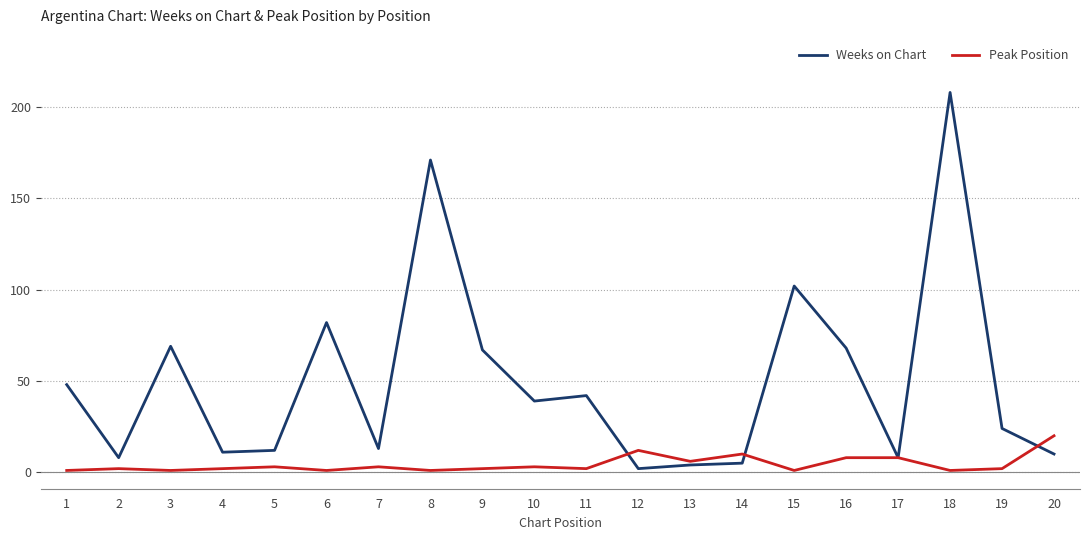

Between 5 and 13, which series saw the biggest shift?

Weeks on Chart